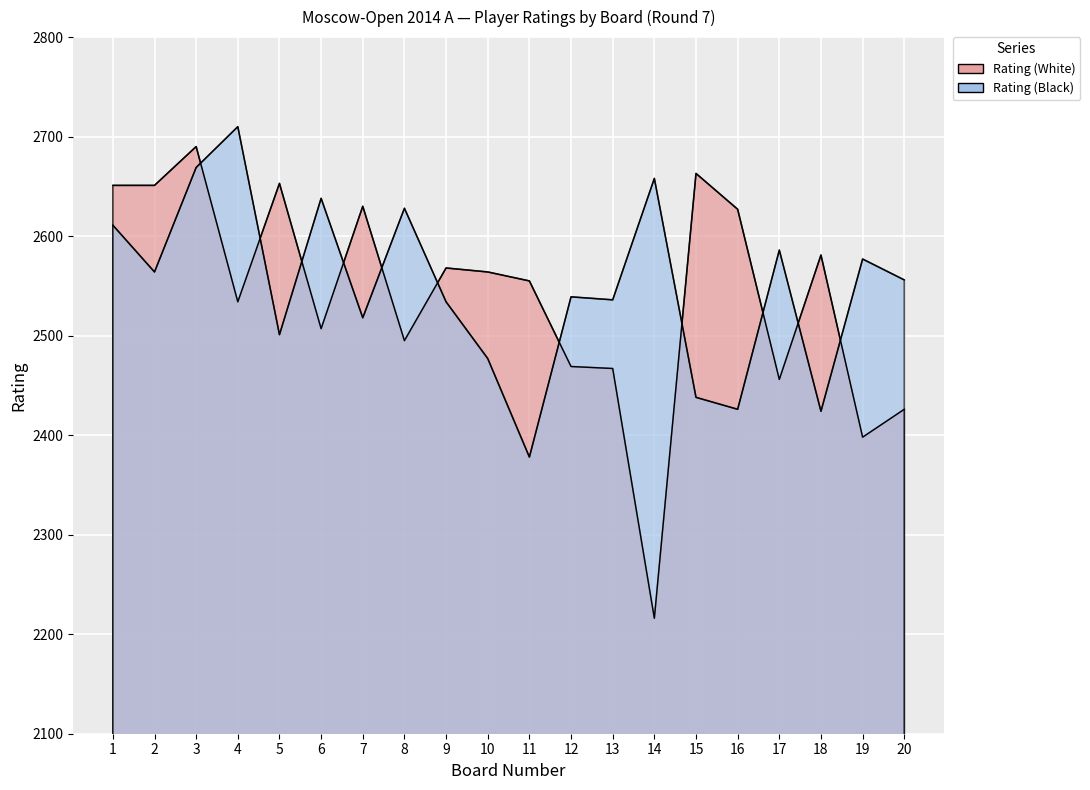

At which category does the chart reach its minimum across all series?

14